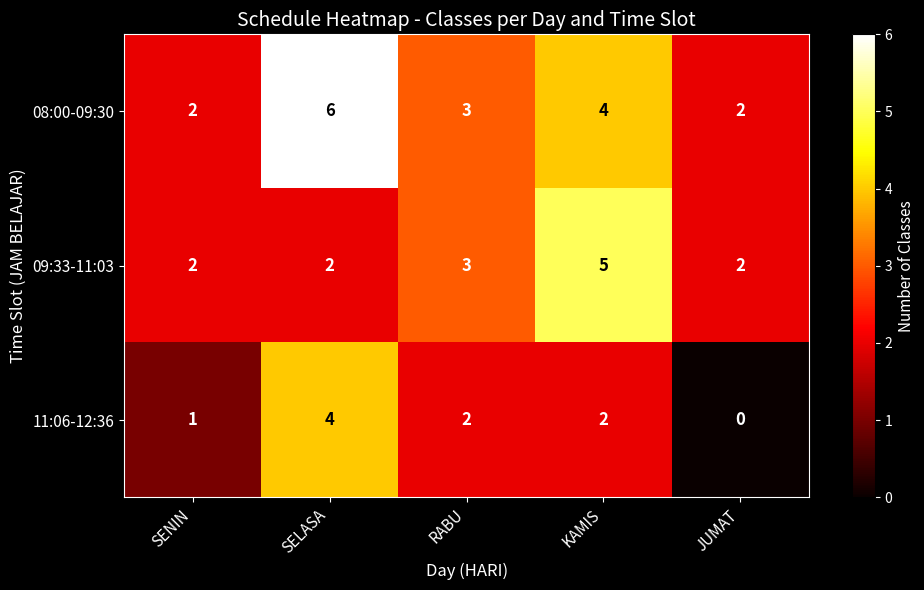

At how many categories does at least one series exceed 0?

5